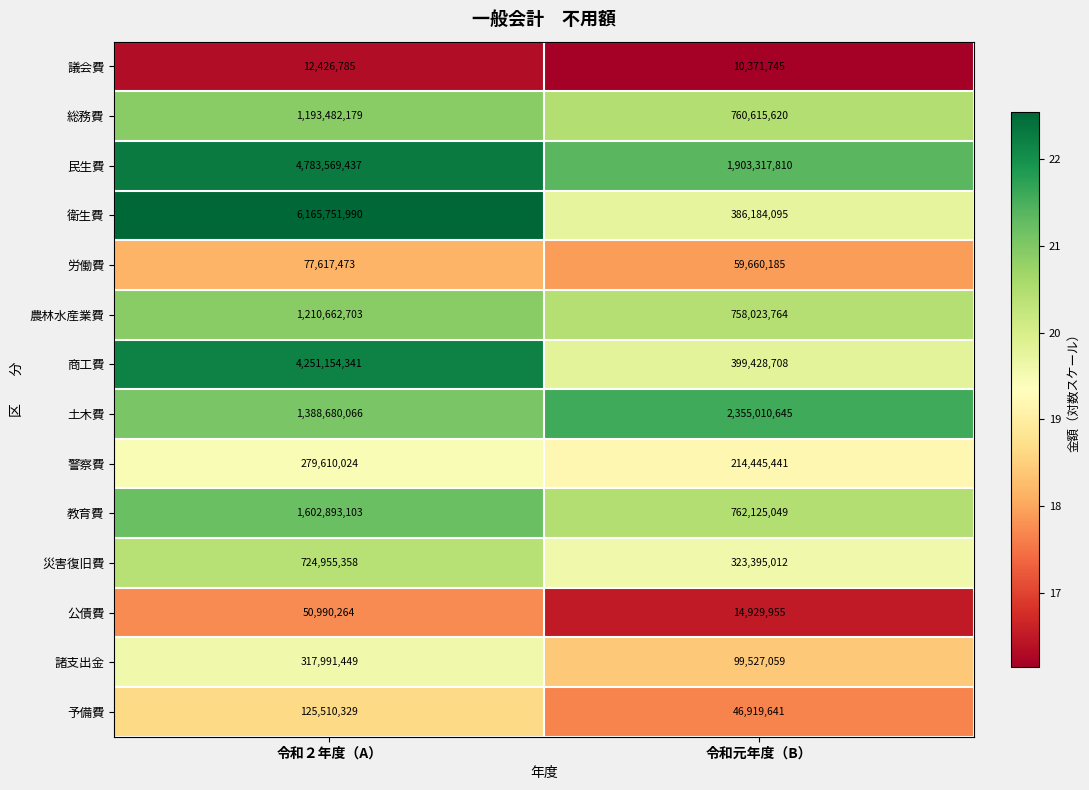

The 予備費 series shows 185649786 at 令和２年度（A）. True or false?

False